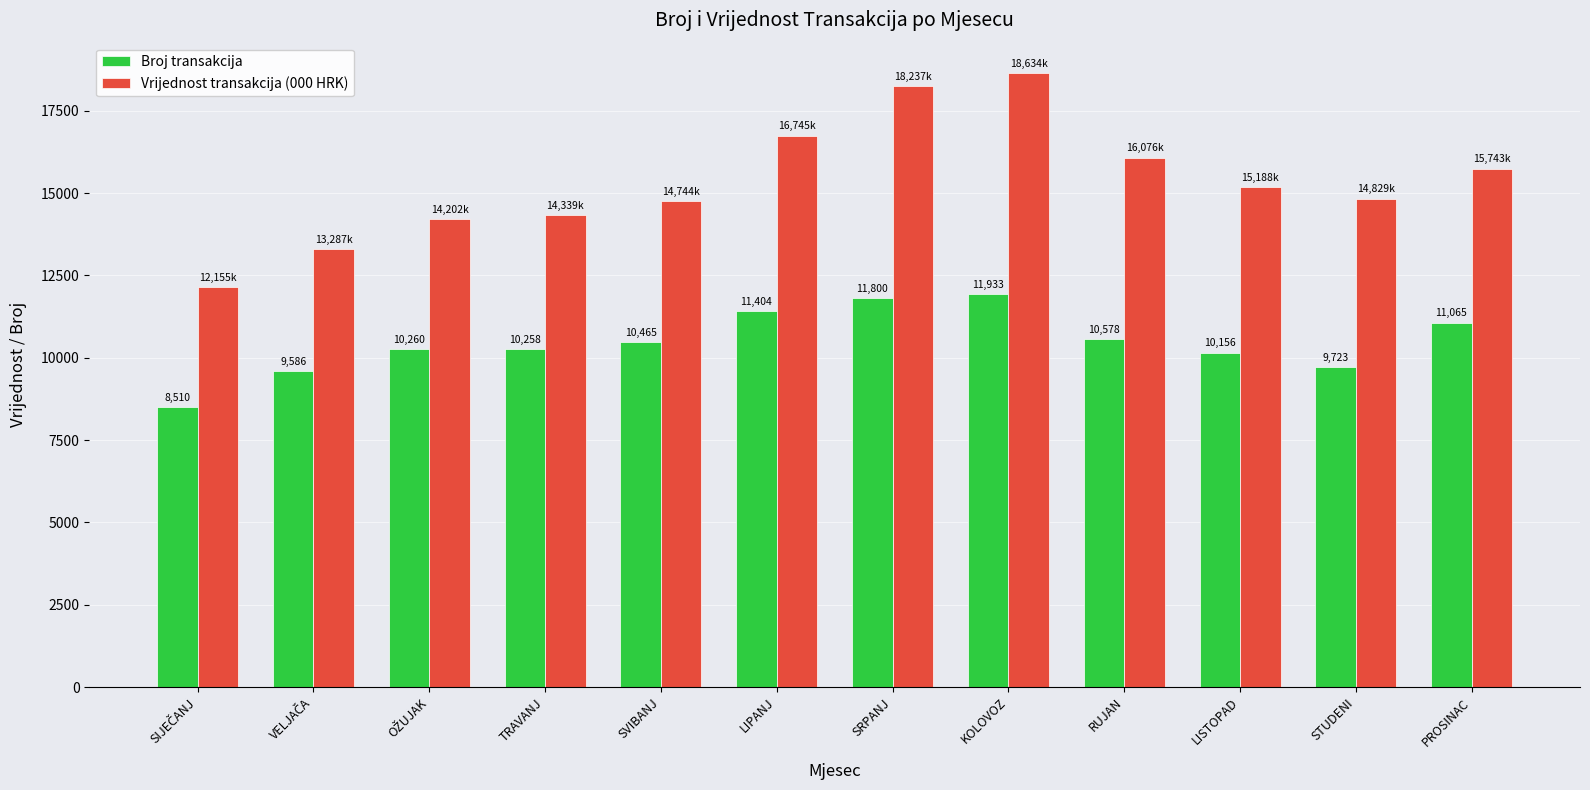

Is the value of Broj transakcija at KOLOVOZ greater than the value of Vrijednost transakcija (000 HRK) at SVIBANJ?

No